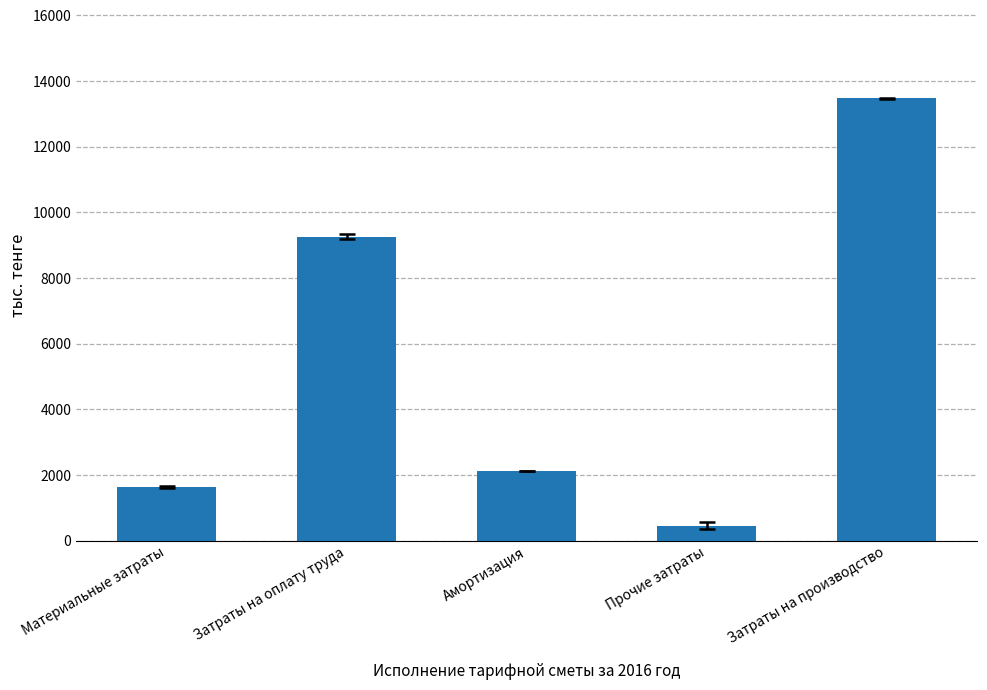

At which label does the data first exceed 2111?

Затраты на оплату труда